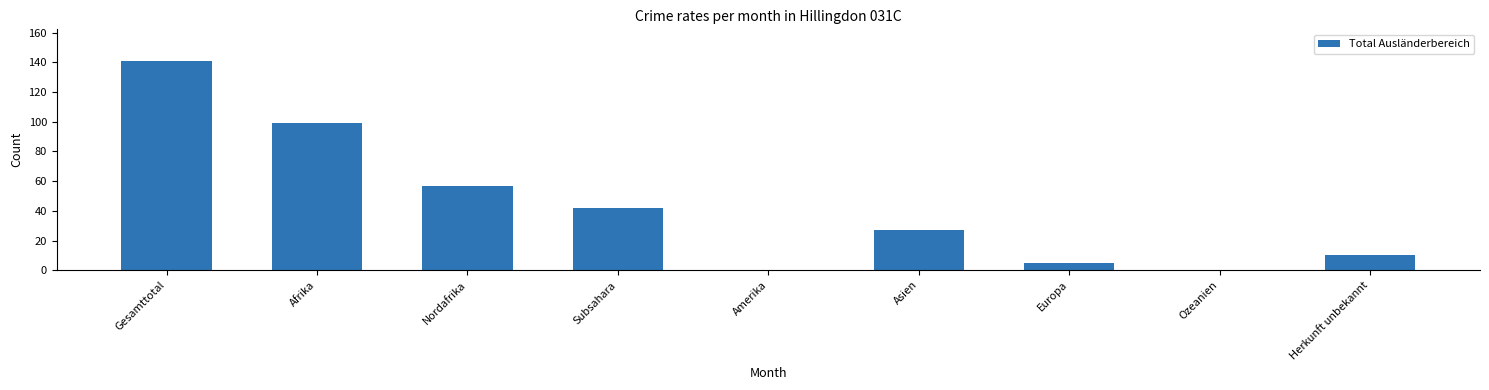

Reading right to left, transcribe all the data shown in this chart.

10	0	5	27	0	42	57	99	141